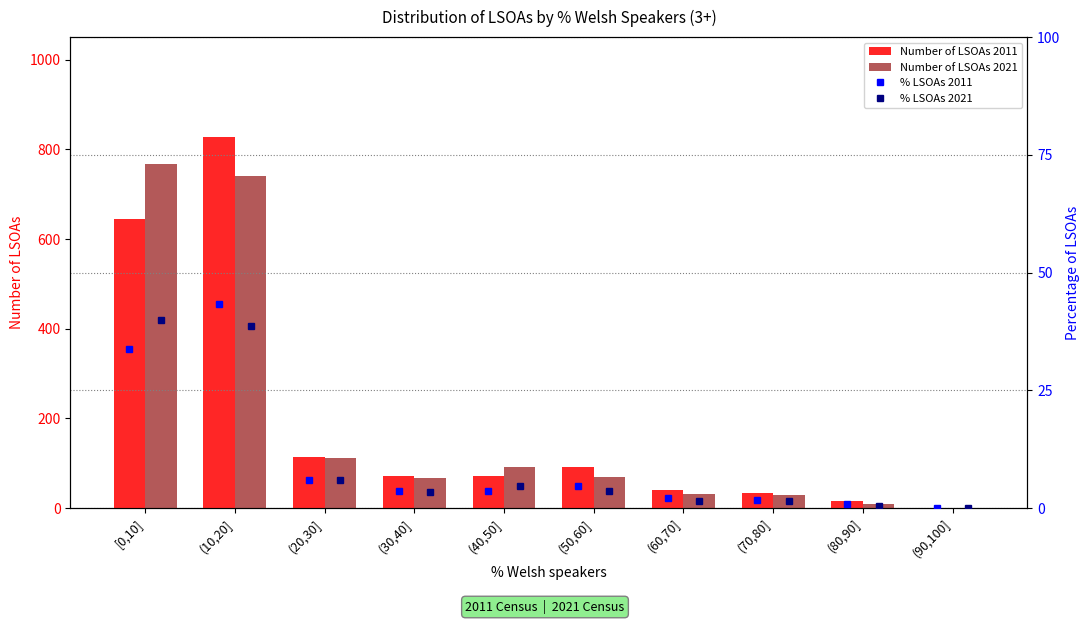

At which label is Number of LSOAs 2021 closest to 383?

(20,30]